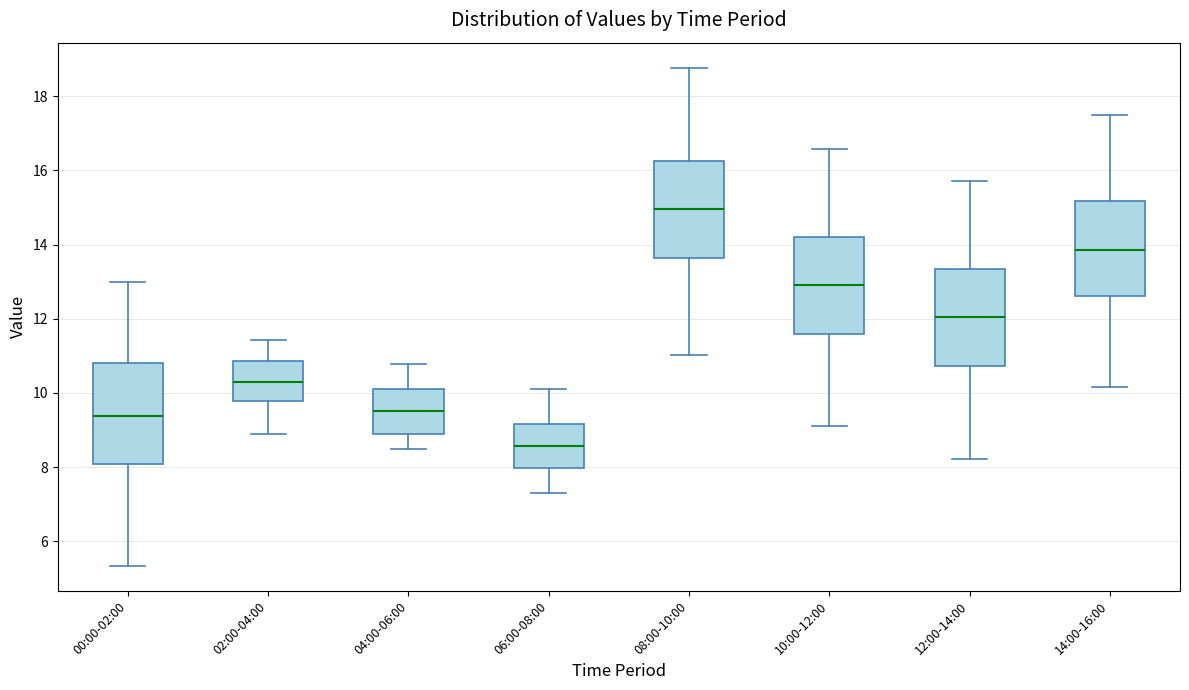

Which box has the lowest median line?

06:00-08:00